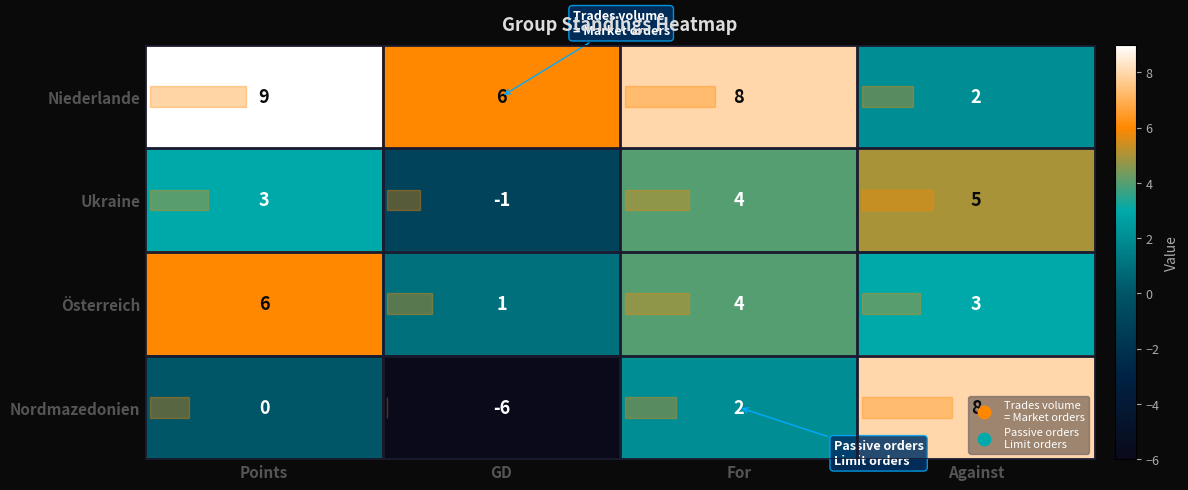

List the series in order of their peak value, lowest first.

Ukraine, Österreich, Nordmazedonien, Niederlande